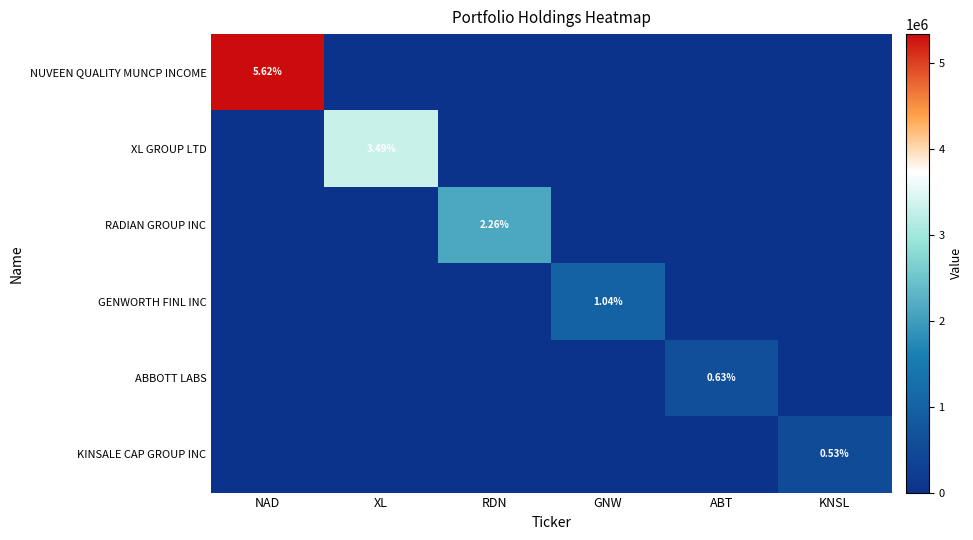

What is the greatest value displayed?

5335000